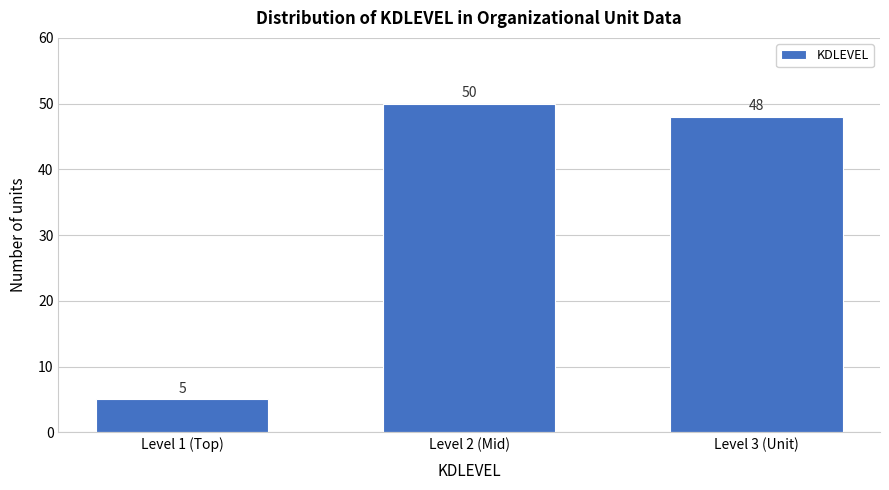

Reading left to right, transcribe all the data shown in this chart.

Level 1 (Top)=5	Level 2 (Mid)=50	Level 3 (Unit)=48